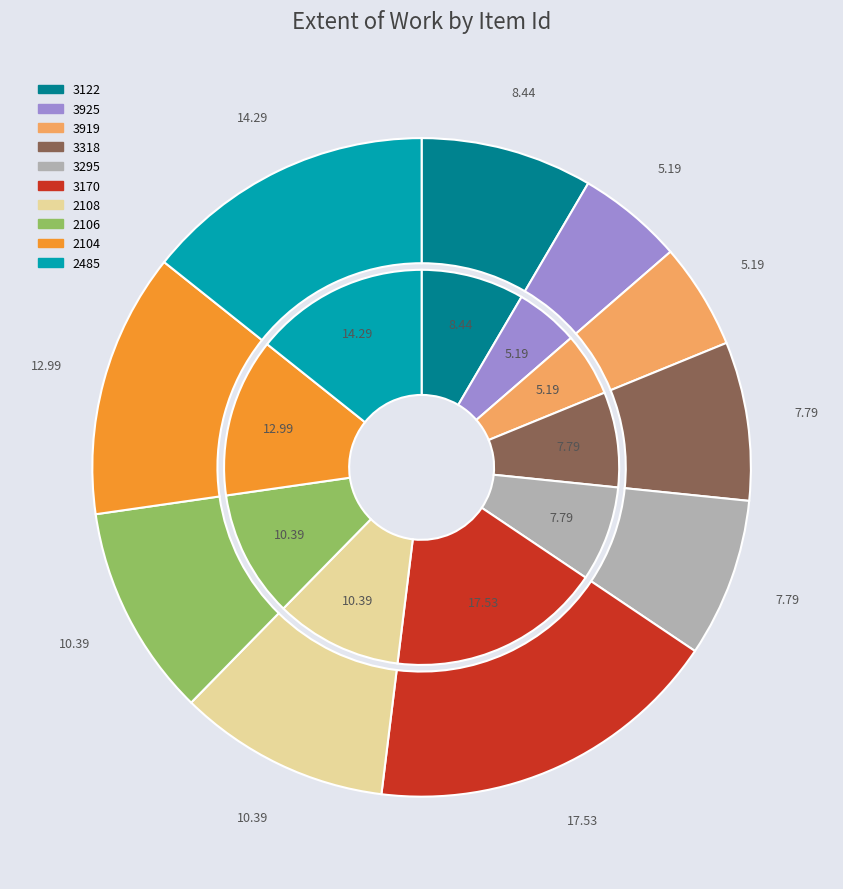

Is 3318 the majority of the pie?

No